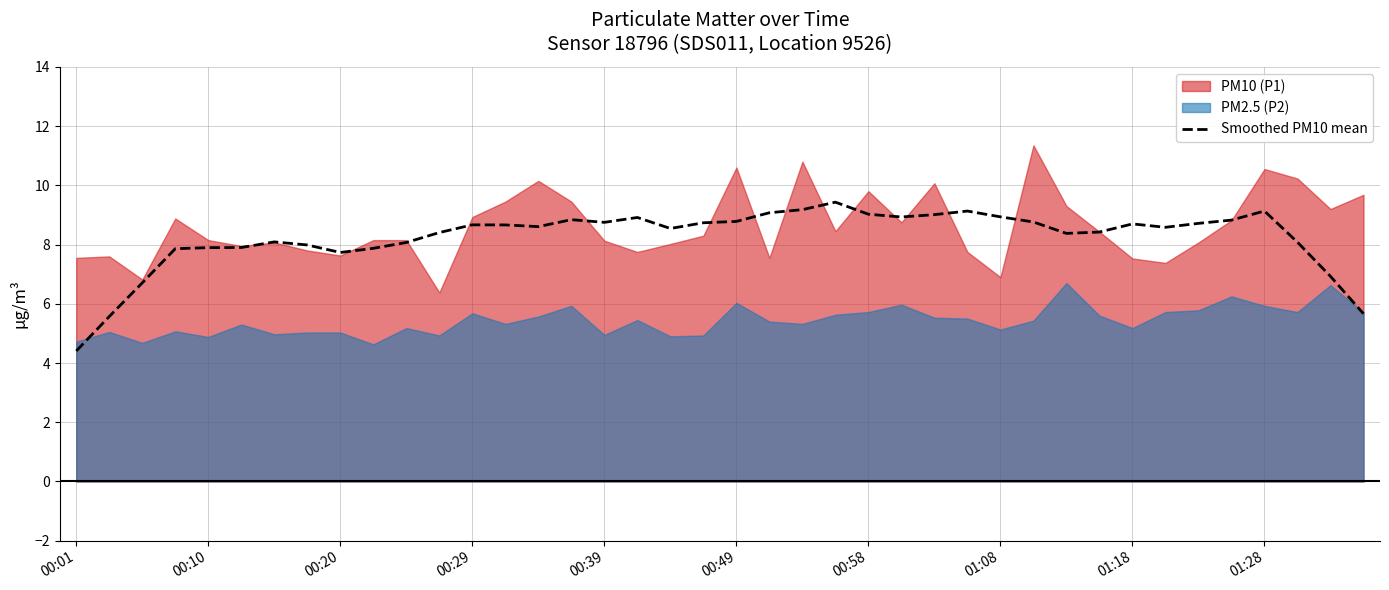

What is the highest value of the Smoothed PM10 mean series?

9.4